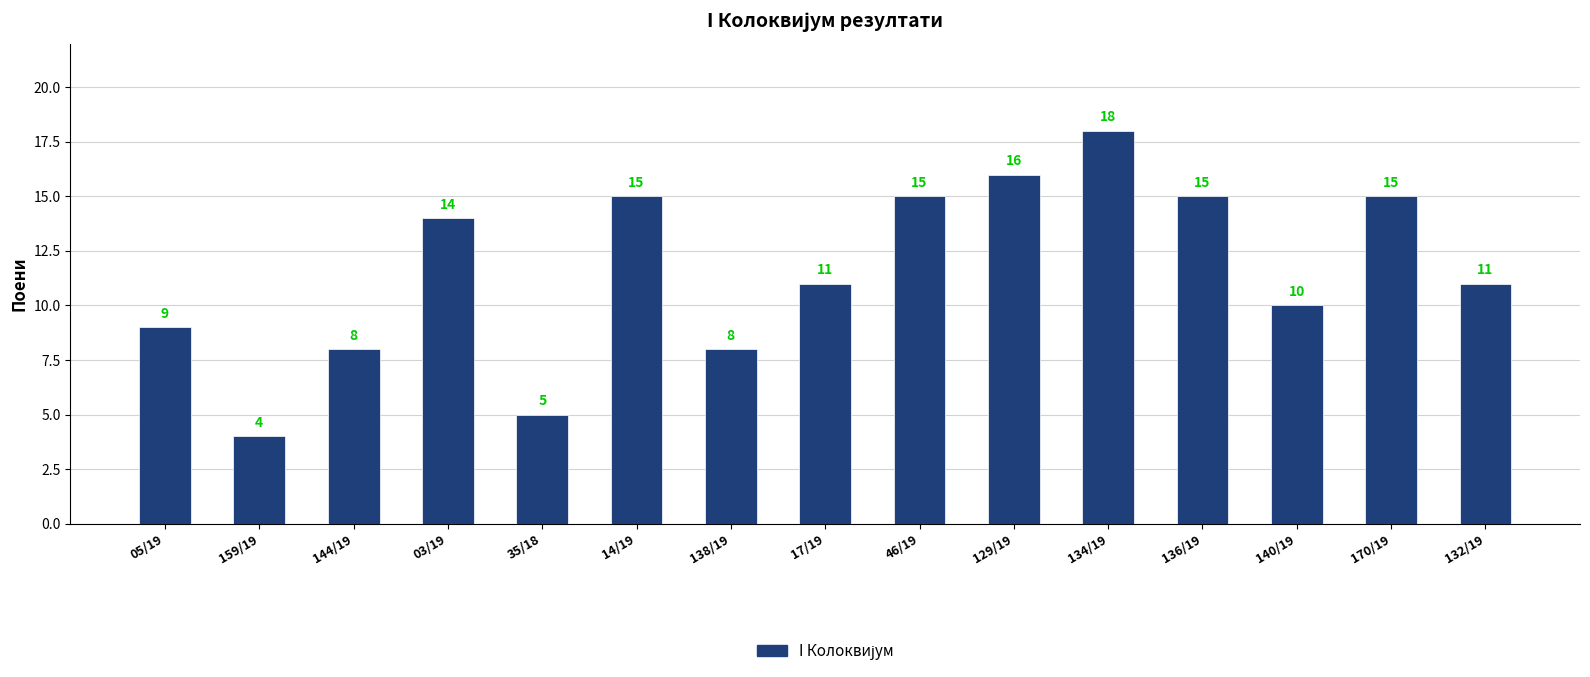

Reading left to right, transcribe all the data shown in this chart.

9	4	8	14	5	15	8	11	15	16	18	15	10	15	11